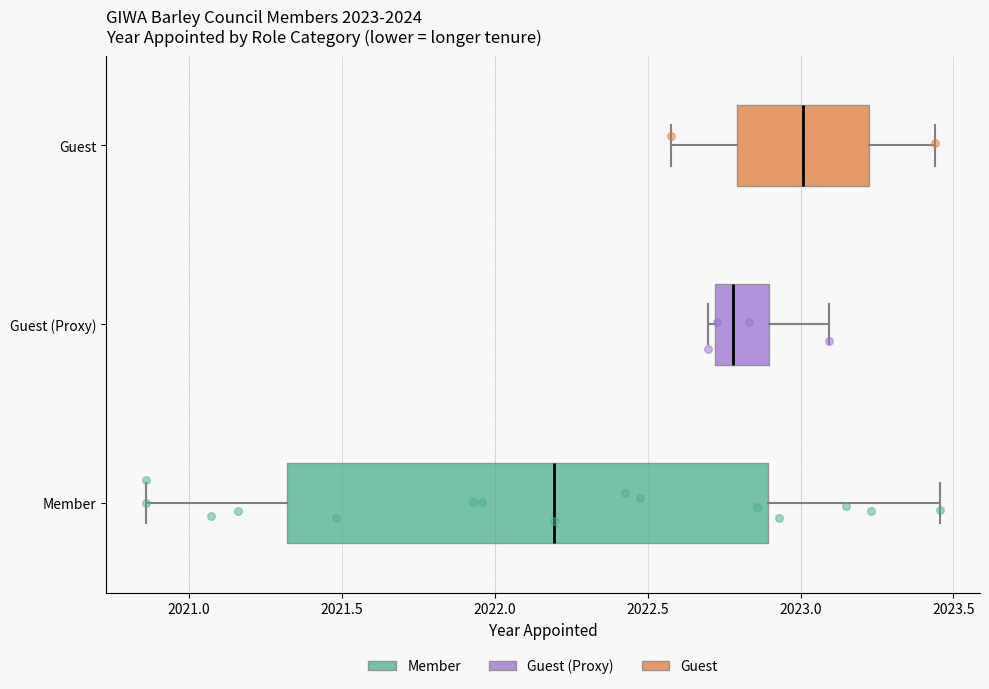

Which box has the furthest to the right median line?

Guest